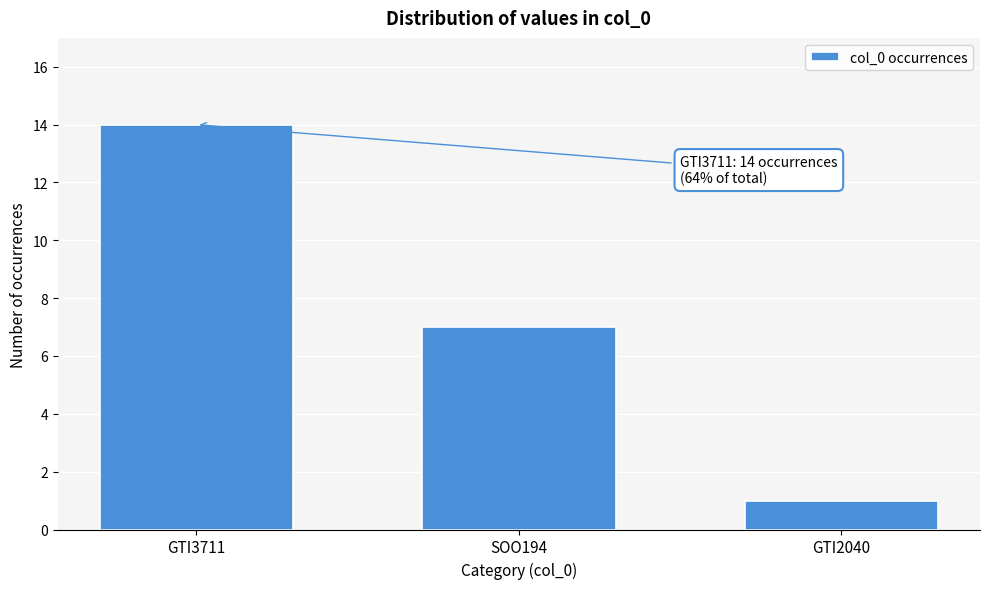

Reading right to left, what are all the values shown in this chart?

GTI2040=1	SOO194=7	GTI3711=14